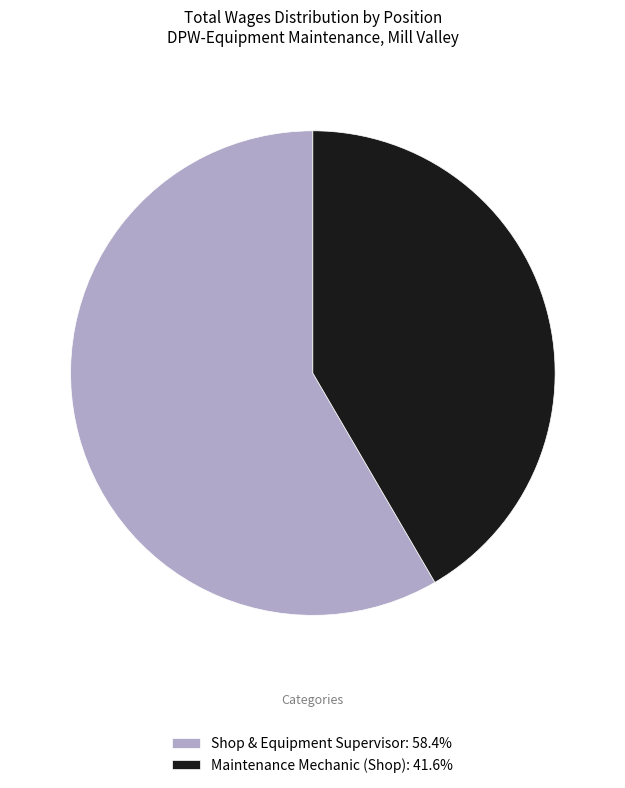

What is the ratio of the value at Maintenance Mechanic (Shop): 41.6% to the value at Shop & Equipment Supervisor: 58.4%?

0.7